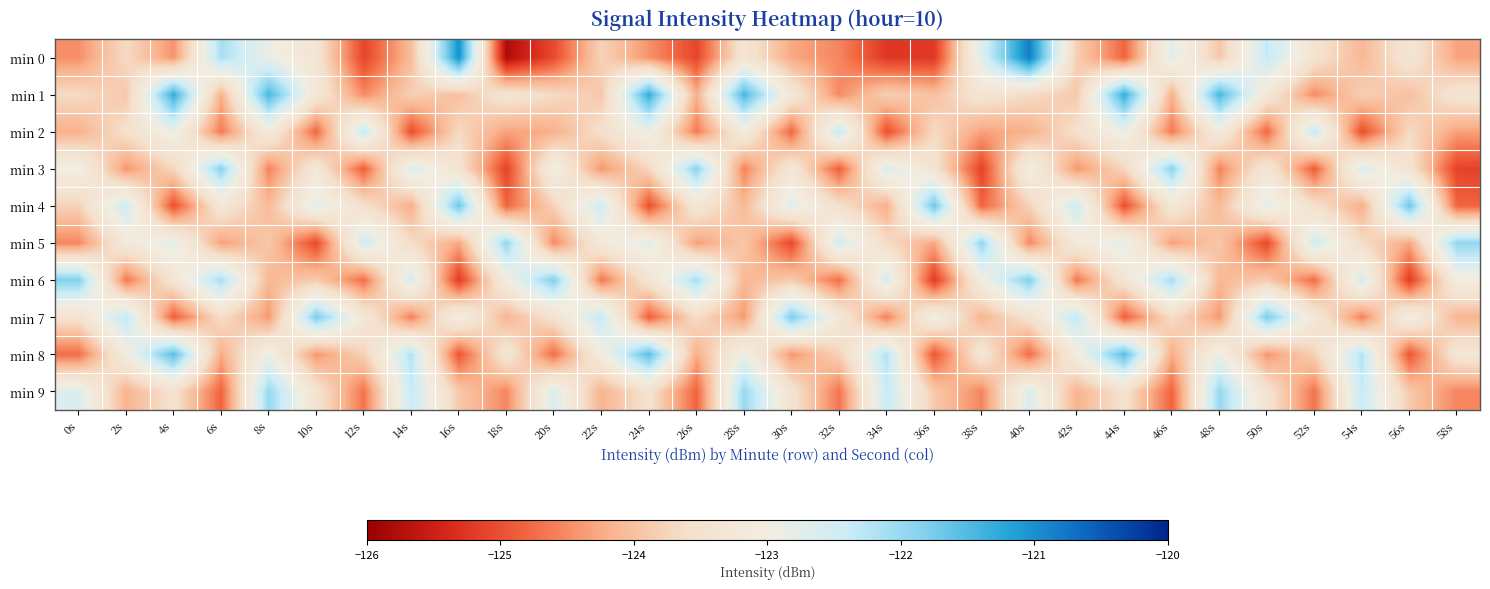

Which category has the lowest value across all series?

18s